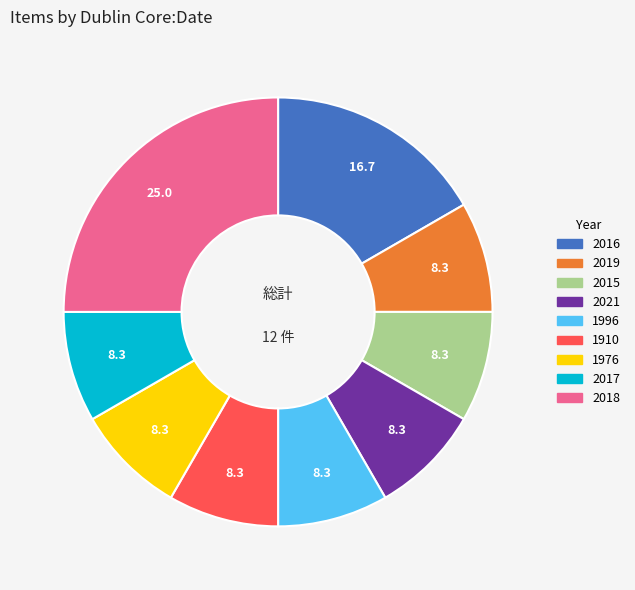

Is there a majority slice in this chart?

No